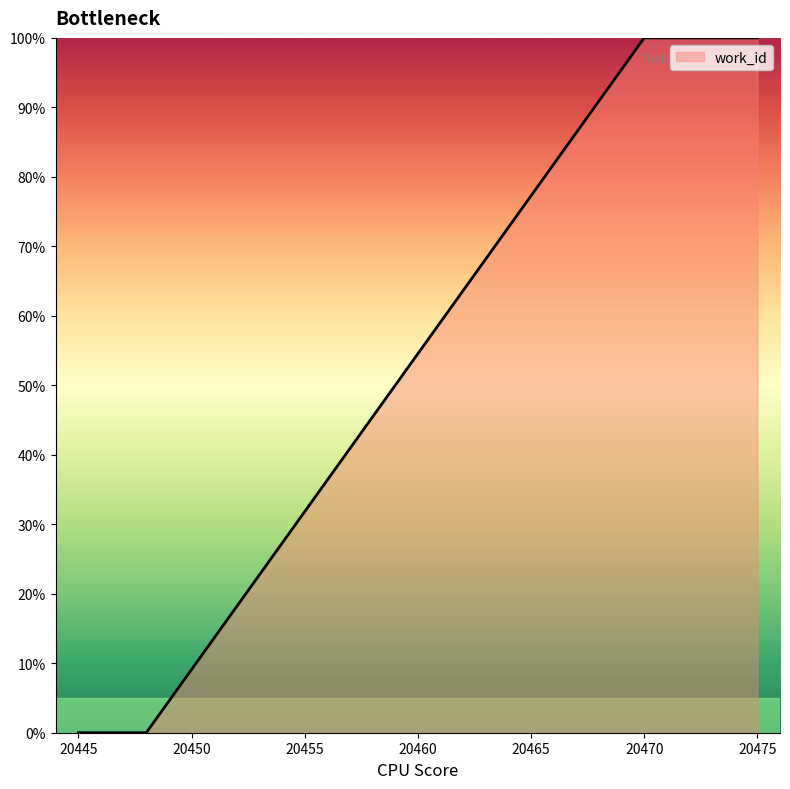

How many lines are shown in the chart?

1